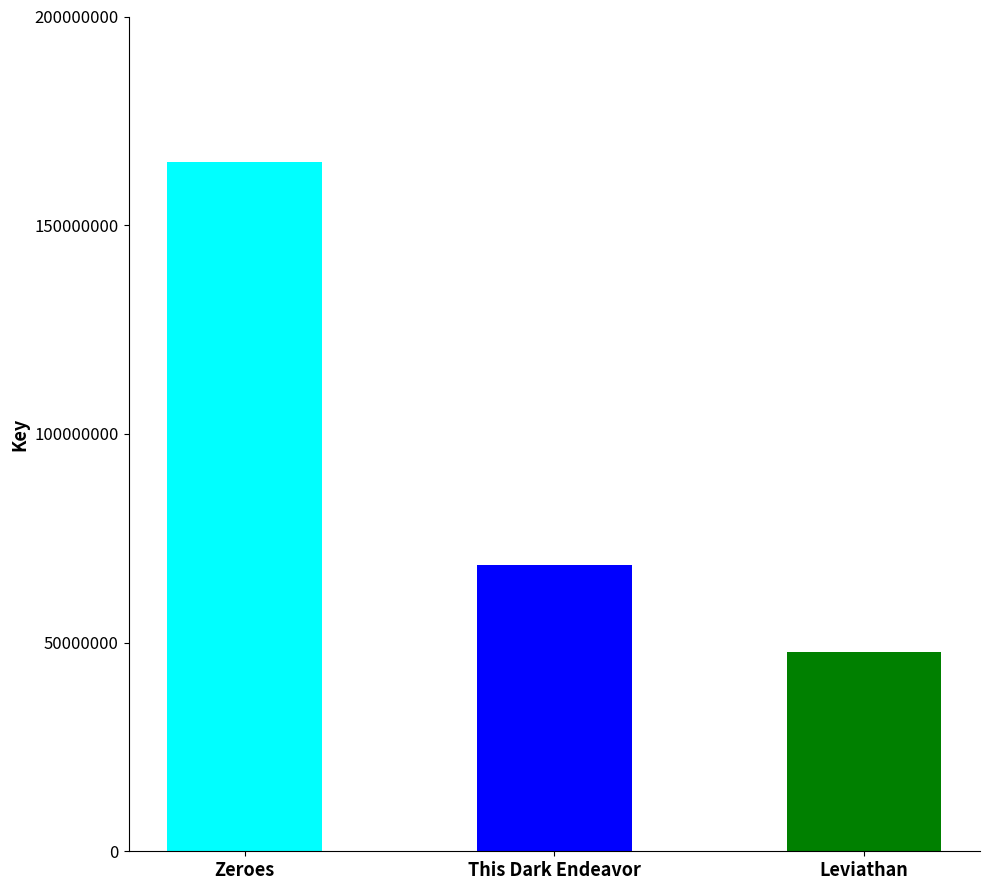

What is the change in value from Zeroes to Leviathan?

-117238548